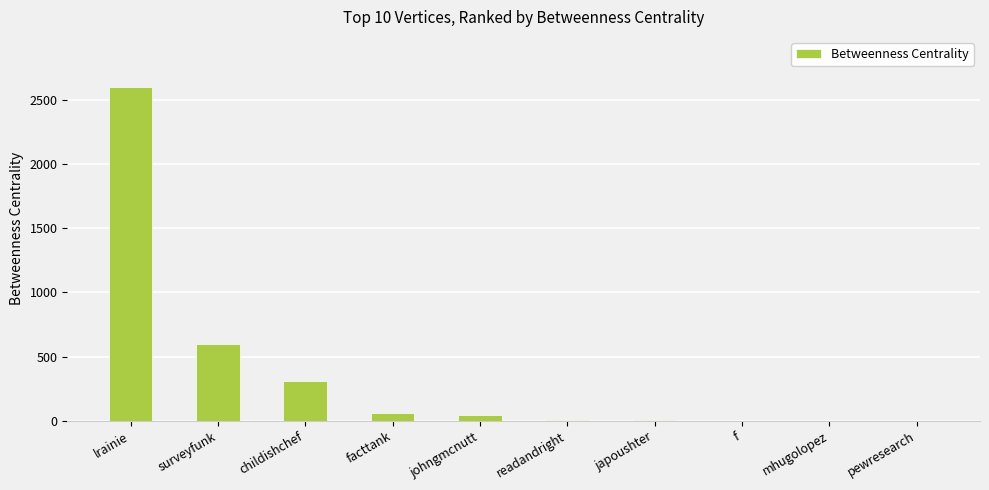

What is the greatest value displayed?

2599